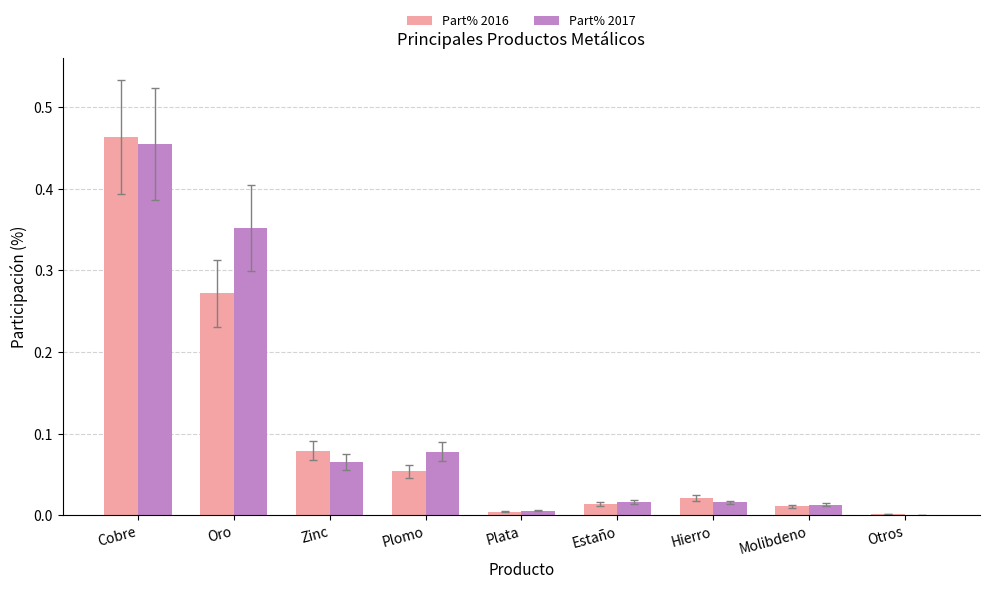

Is it true that Part% 2017 equals 0.5 at Oro?

False